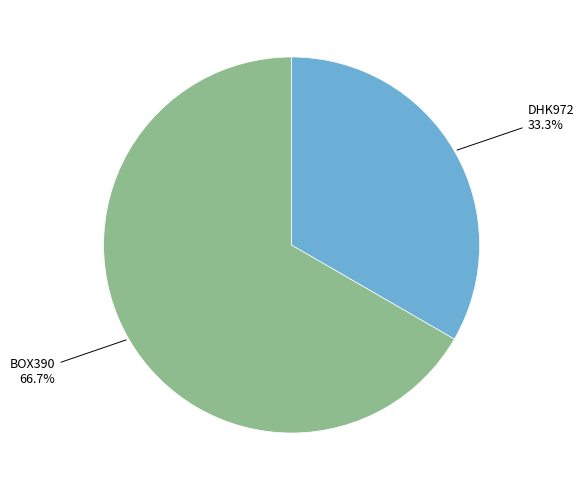

How many slices are in this pie chart?

2